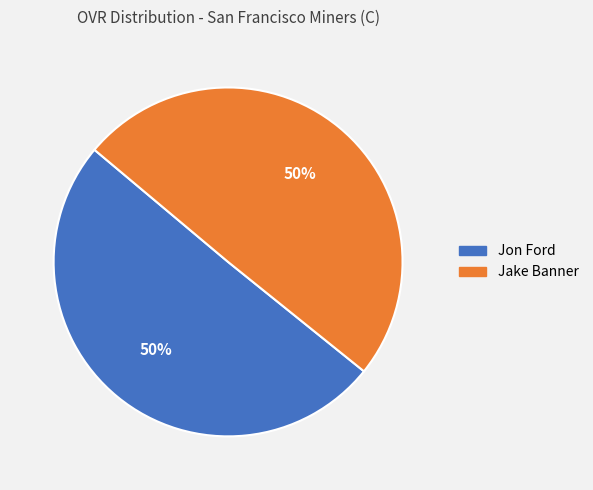

Is it true that Jake Banner is 42% of the pie?

False